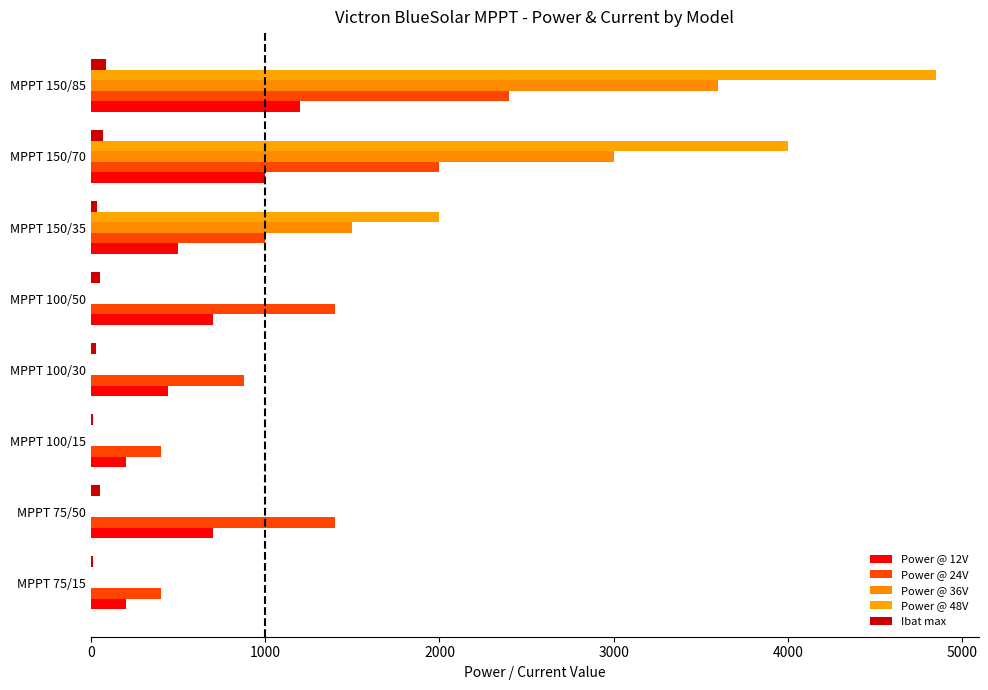

Reading left to right, what are all the values shown in this chart?

Power @ 12V: 200	700	200	440	700	500	1000	1200
Power @ 24V: 400	1400	400	880	1400	1000	2000	2400
Power @ 36V: 0	0	0	0	0	1500	3000	3600
Power @ 48V: 0	0	0	0	0	2000	4000	4850
Ibat max: 15	50	15	30	50	35	70	85